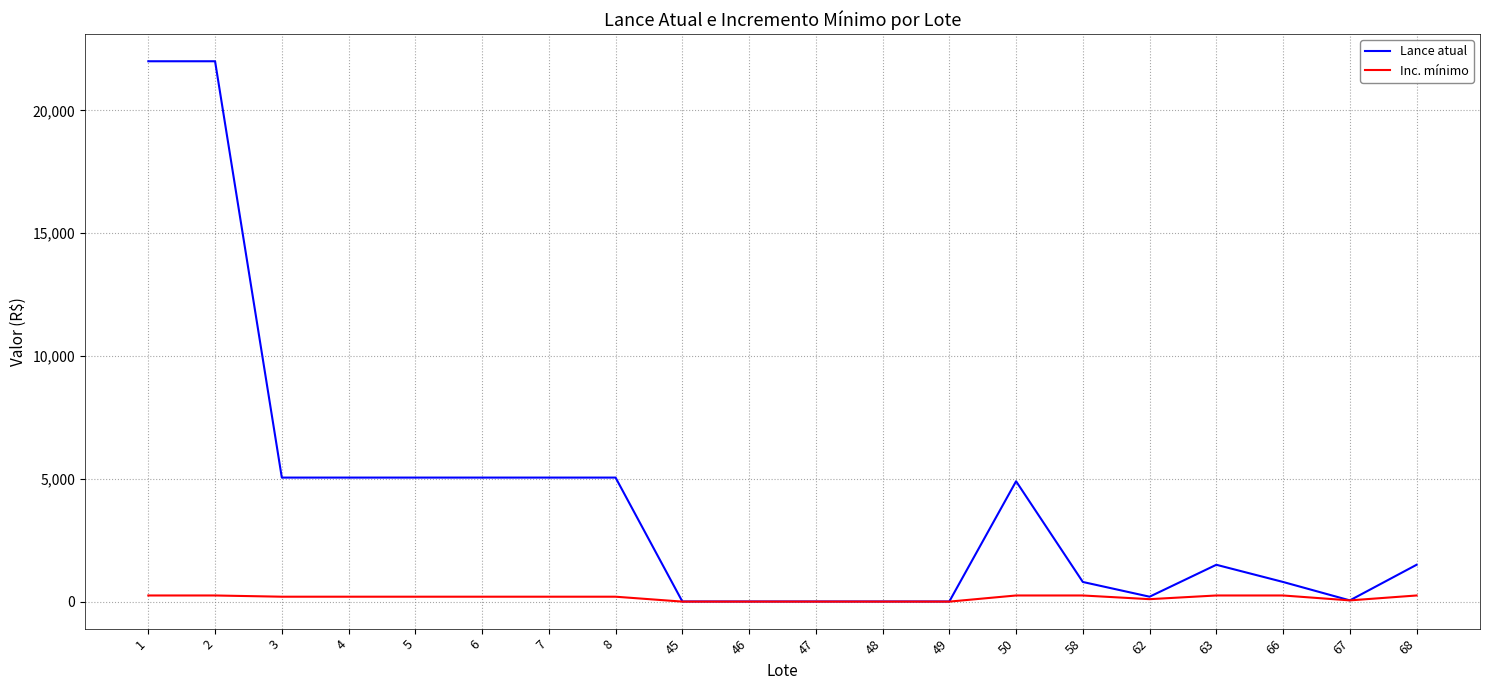

Which series has the largest range (max minus min)?

Lance atual